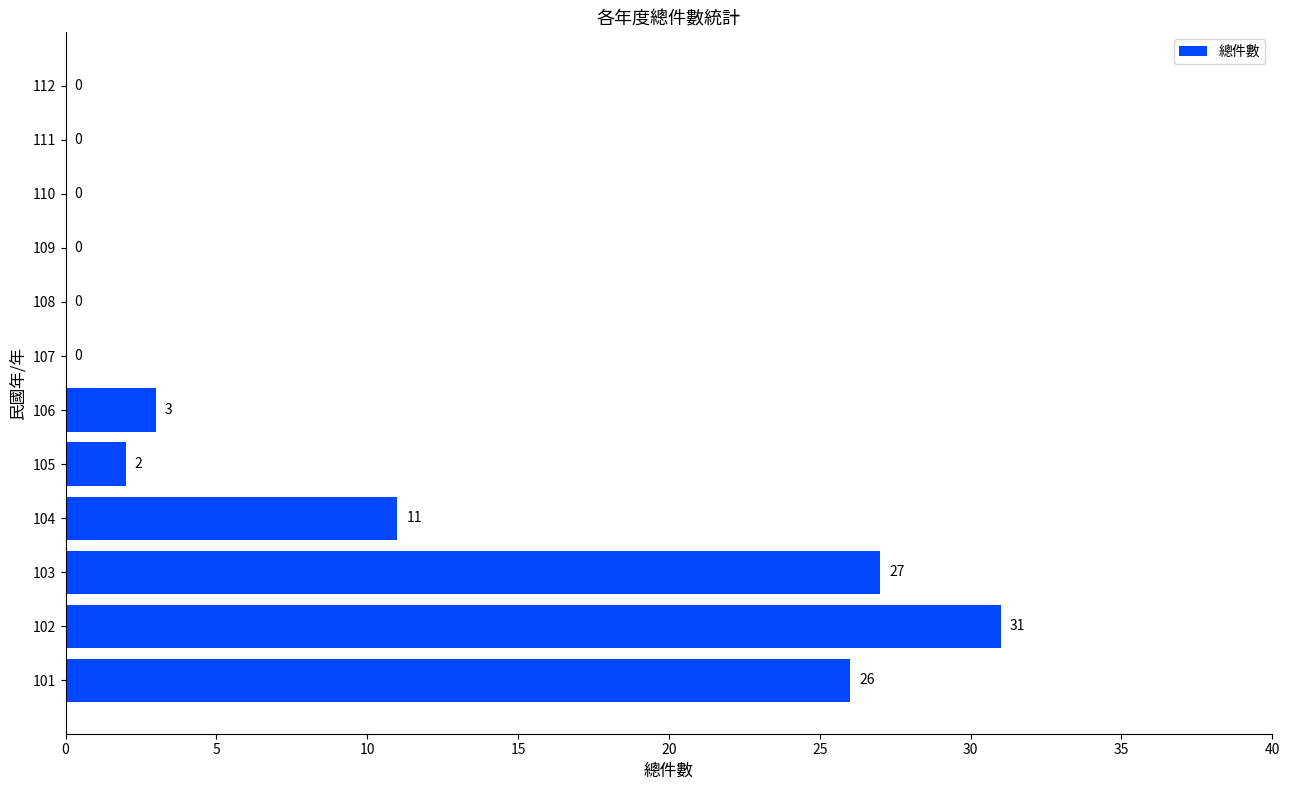

Count the number of data series in this chart.

1